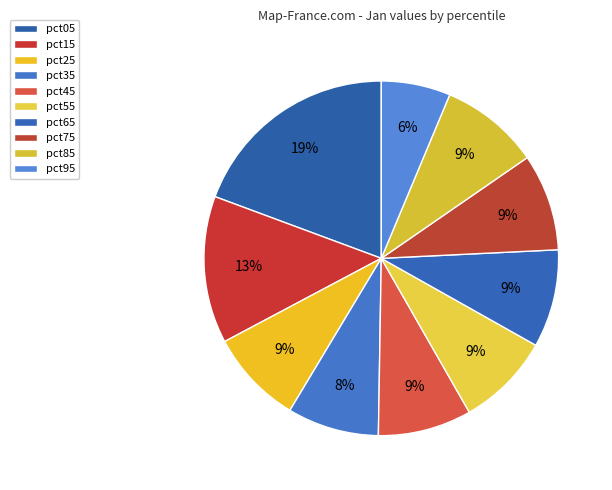

How many segments does this pie chart have?

10